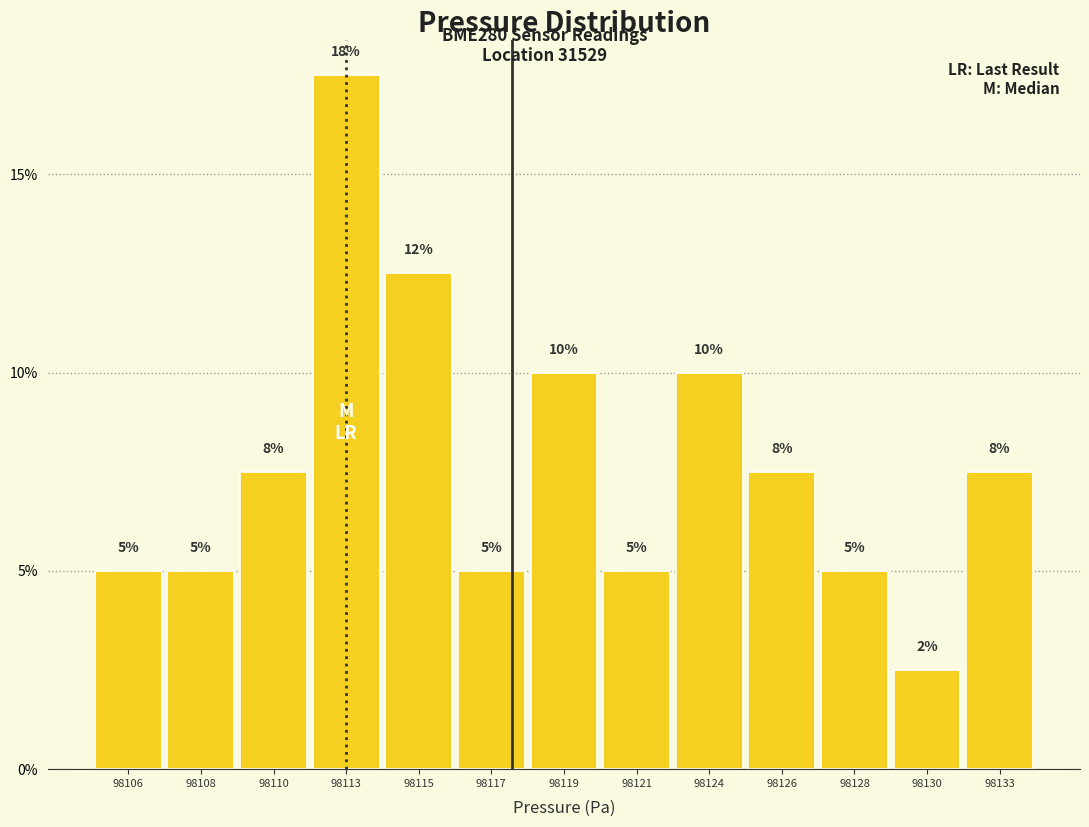

What is the sum of the values at 98124 and 98128?

15.0